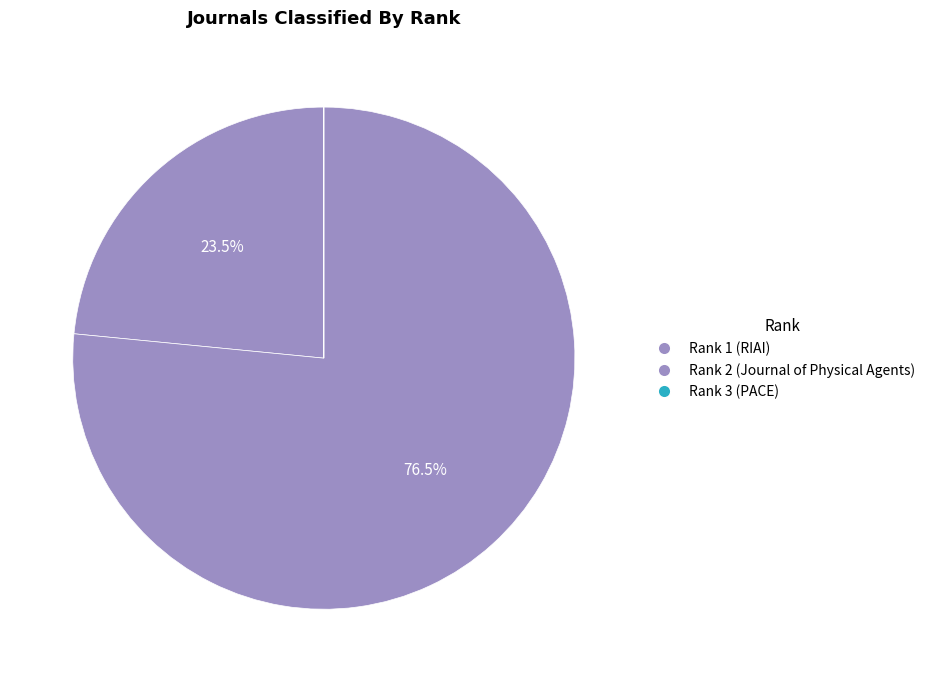

Does any single category account for the majority?

Yes